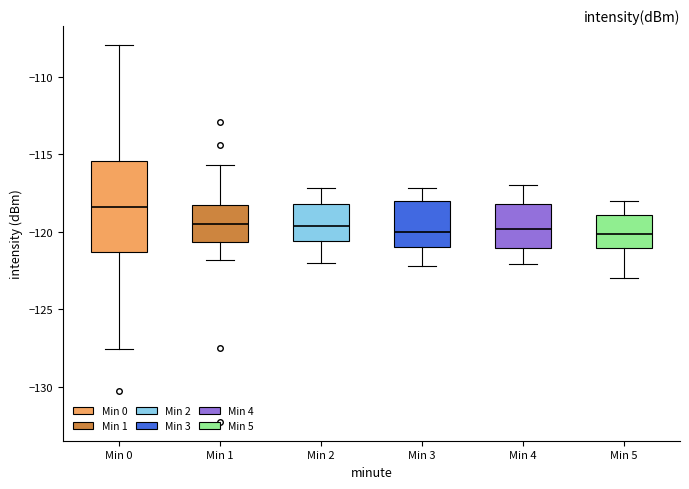

Reading left to right, read every box against the y-axis: the position of its median line, the range the box covers, and the ends of its whiskers. The values are not printed on the chart, so give them approximately, as read against the axis.

Min 0: median -118.5, box -121.5 to -115.5, whiskers -127.5 to -108.0
Min 1: median -119.5, box -120.5 to -118.5, whiskers -122.0 to -115.5
Min 2: median -119.5, box -120.5 to -118.0, whiskers -122.0 to -117.0
Min 3: median -120.0, box -121.0 to -118.0, whiskers -122.0 to -117.0
Min 4: median -120.0, box -121.0 to -118.0, whiskers -122.0 to -117.0
Min 5: median -120.0, box -121.0 to -119.0, whiskers -123.0 to -118.0